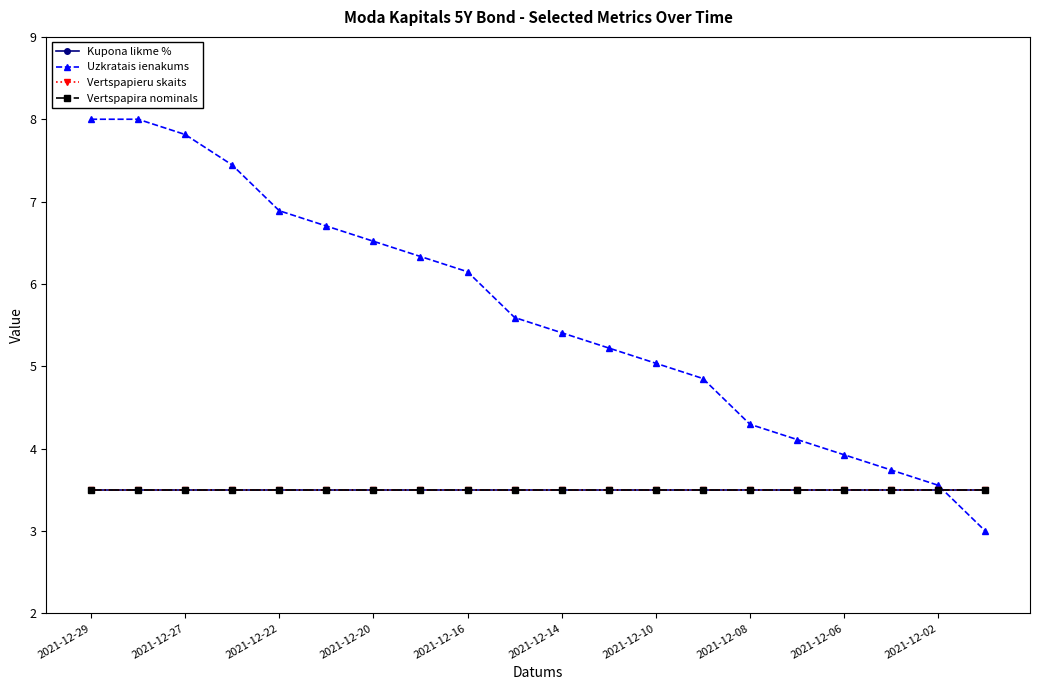

How many series are shown in this chart?

4